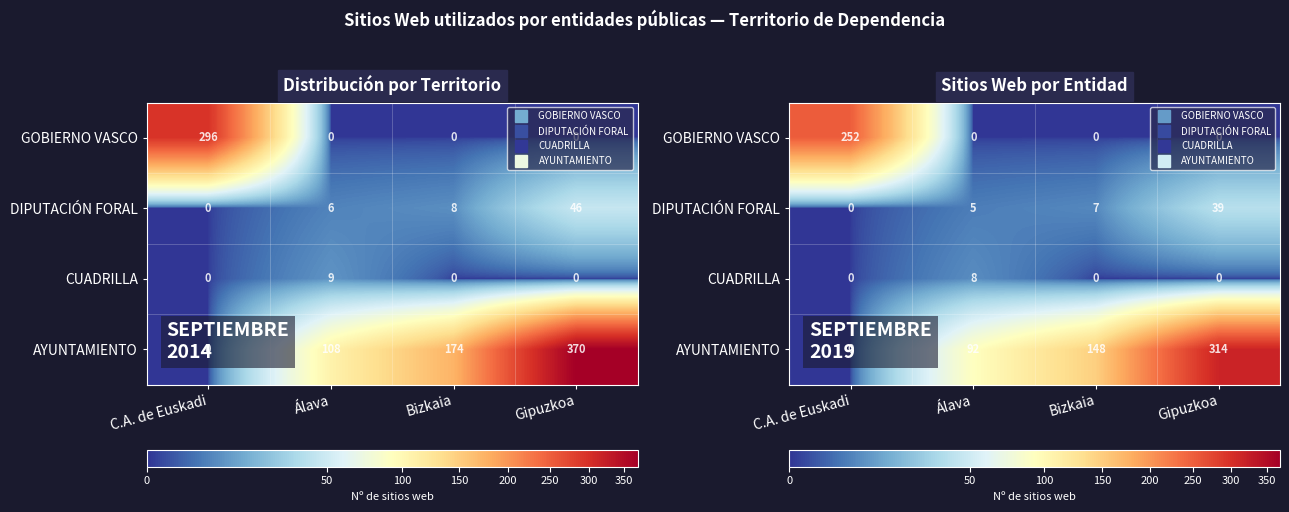

The value of GOBIERNO VASCO at Bizkaia is -102.2. True or false?

False